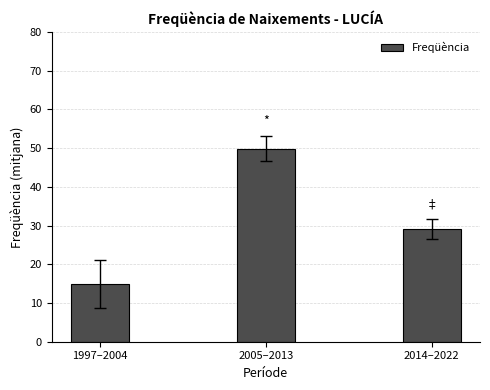

Reading right to left, list all the values displayed in this chart.

29.1	49.9	15.0